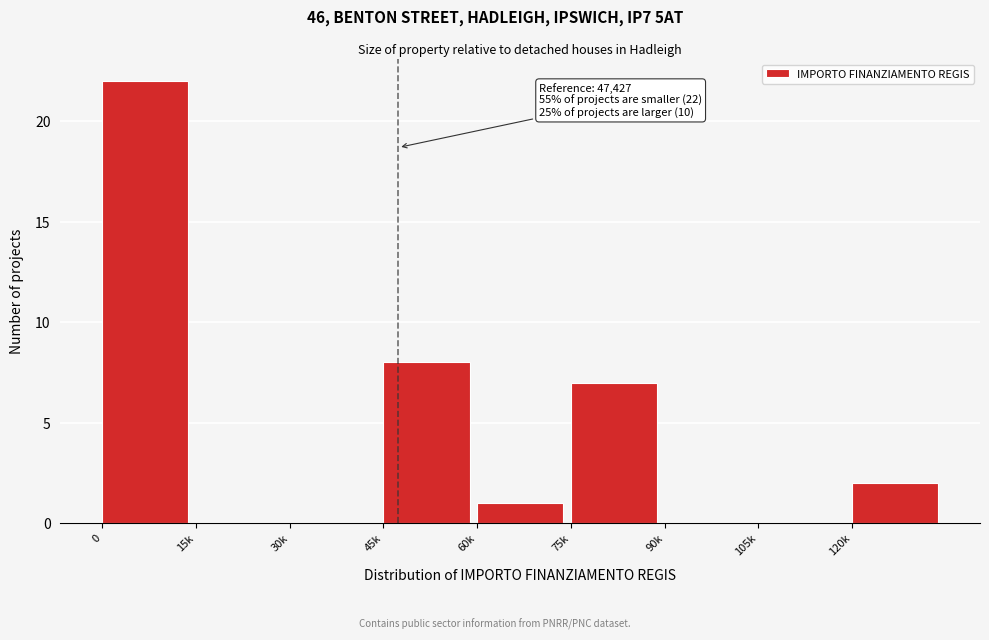

Reading left to right, transcribe all the data shown in this chart.

0=22	15k=0	30k=0	45k=8	60k=1	75k=7	90k=0	105k=0	120k=2